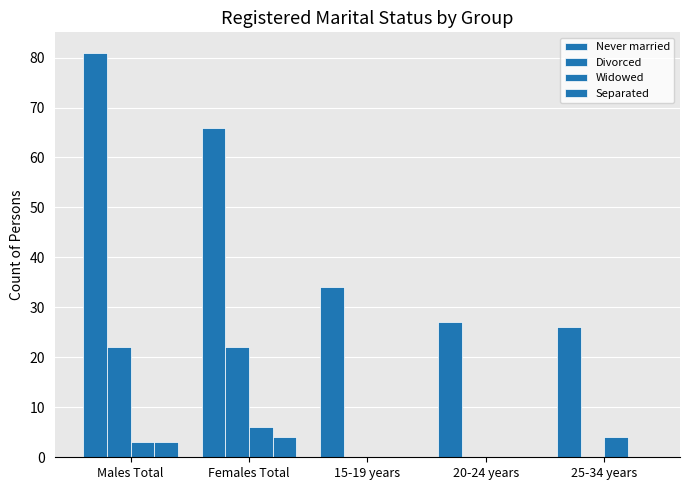

Which series has the largest total across all categories?

Never married